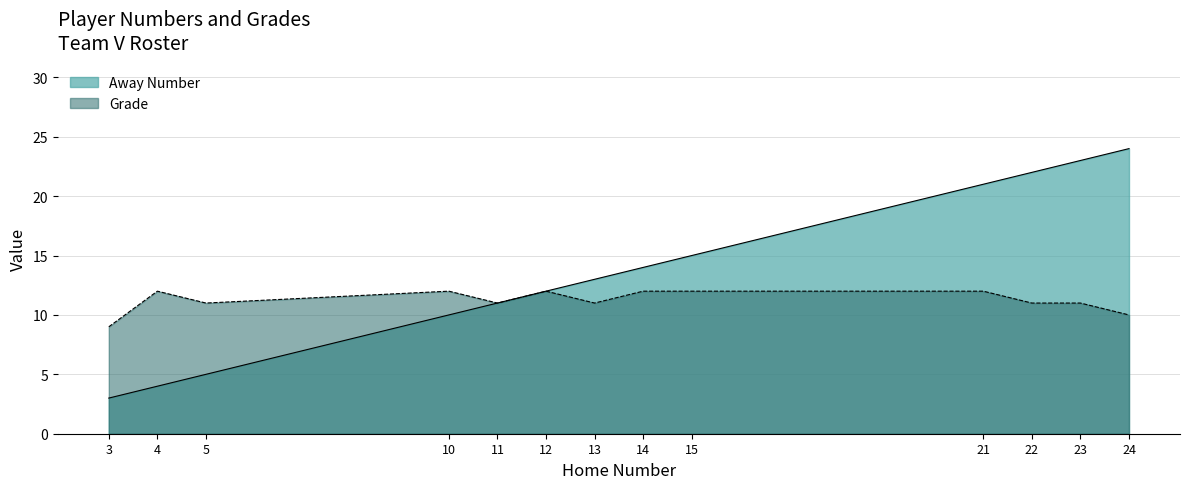

Reading left to right, transcribe all the data shown in this chart.

Away Number: 3	4	5	10	11	12	13	14	15	21	22	23	24
Grade: 9	12	11	12	11	12	11	12	12	12	11	11	10